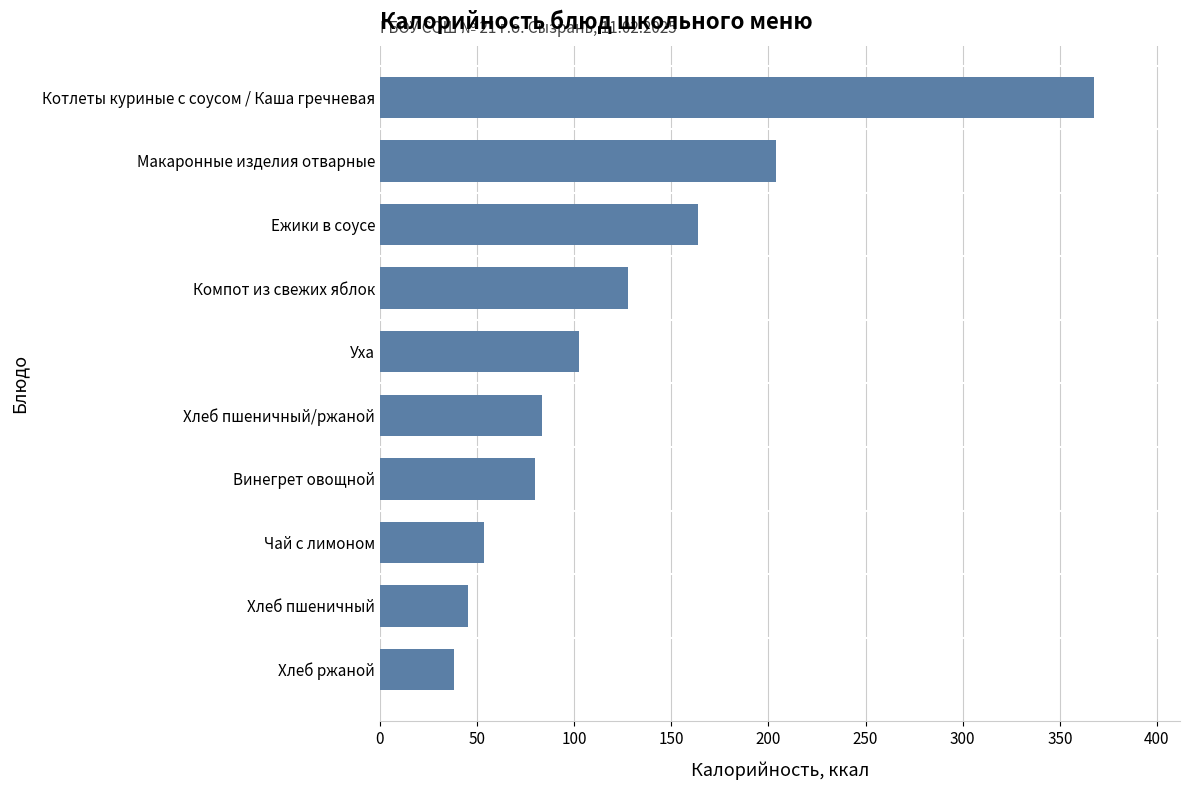

Between Уха and Макаронные изделия отварные, which is larger?

Макаронные изделия отварные